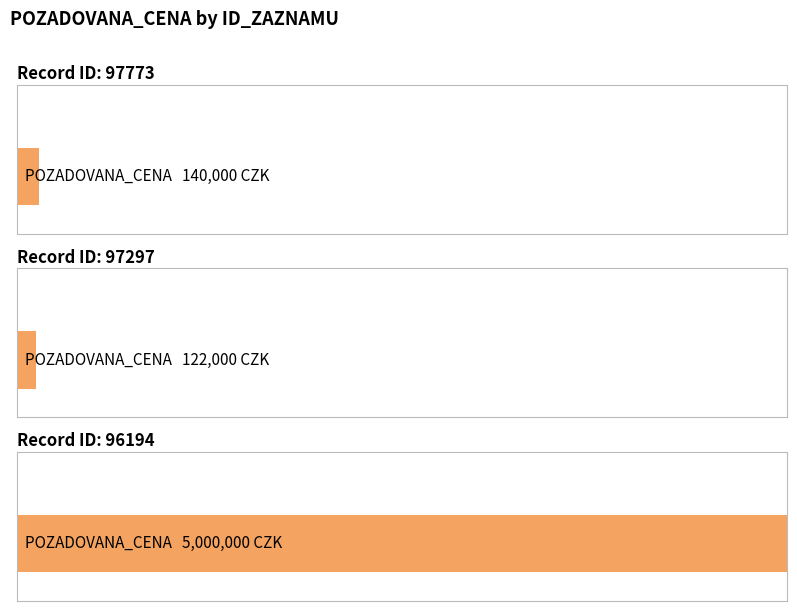

Where does the data first go above 140000?

96194